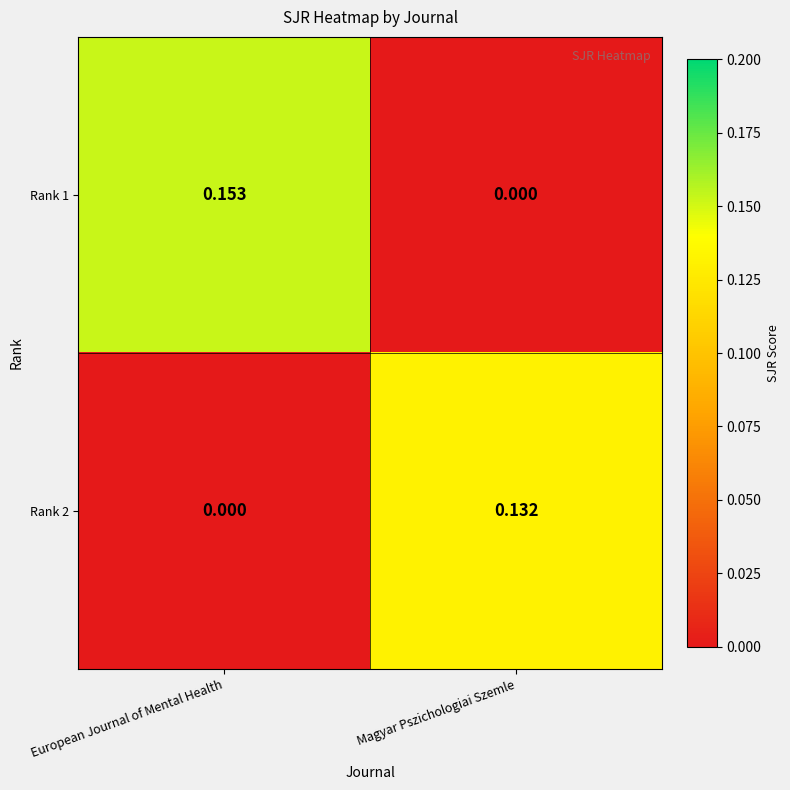

At which category is the sum across all series the highest?

European Journal of Mental Health